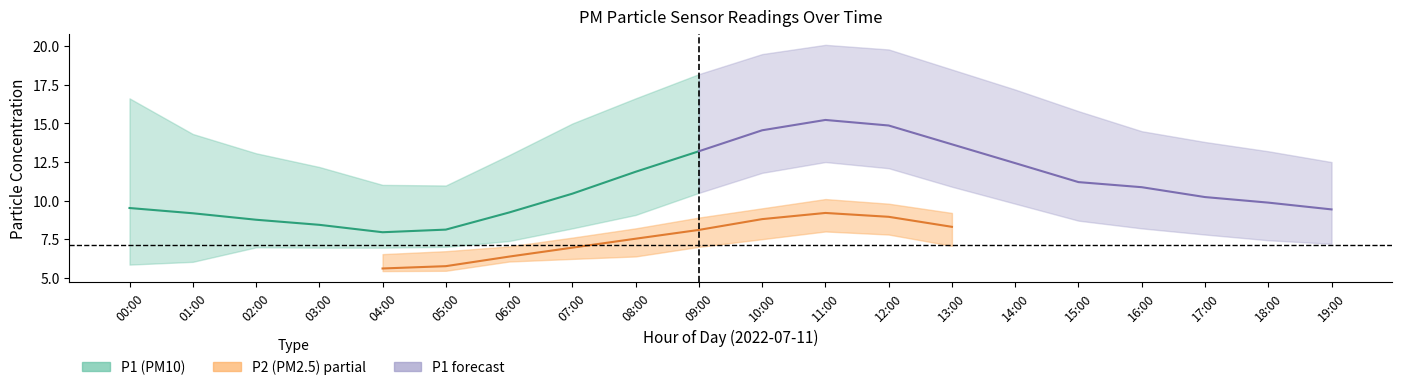

Rank the series by their maximum value, from highest to lowest.

P1_upper, P1, P1_lower, P2_upper, P2, P2_lower